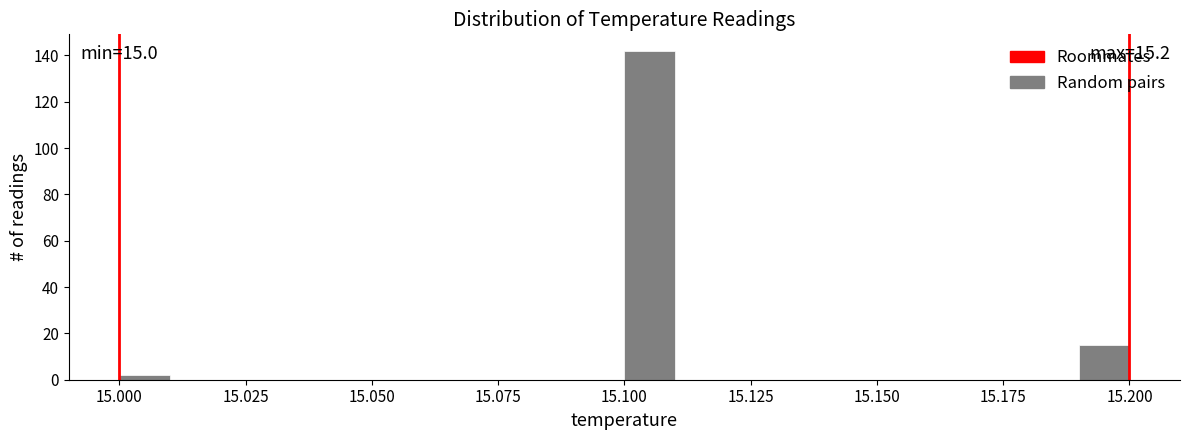

Around what value on the x-axis is the tallest bar? Give the approximate position of its centre, as read against the axis.

15.105